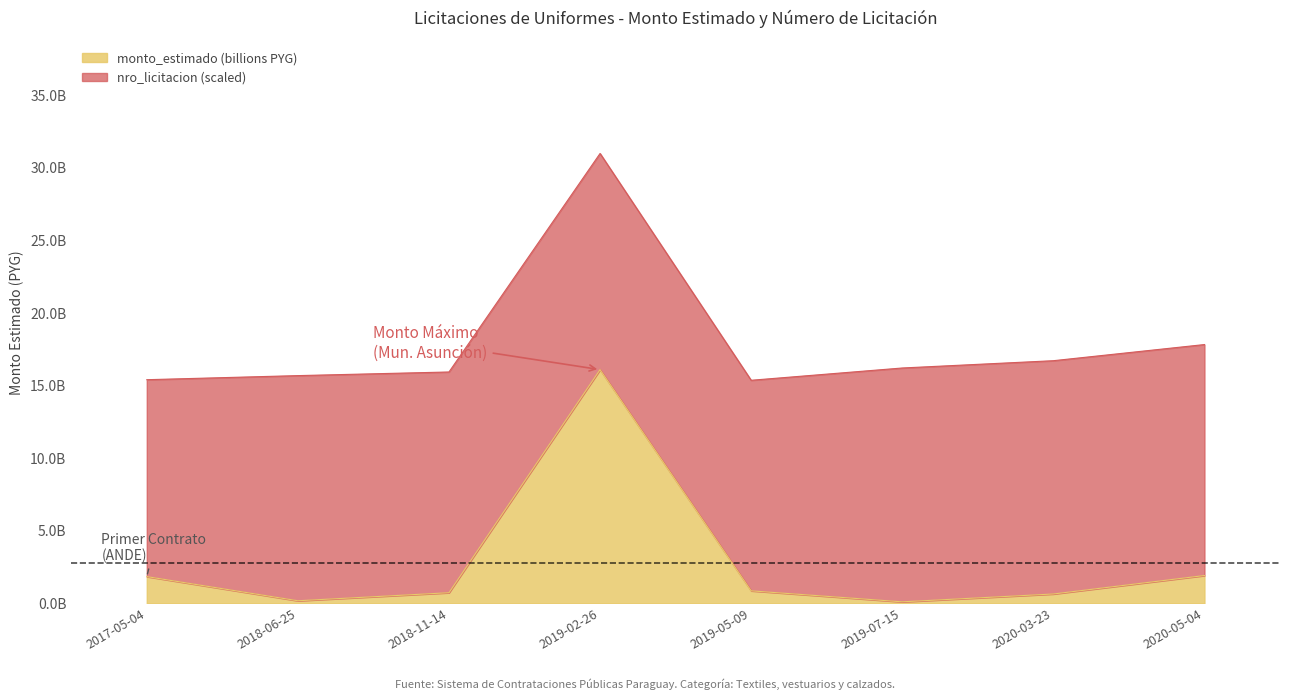

What is the value of the 6th point from the left?

113421210